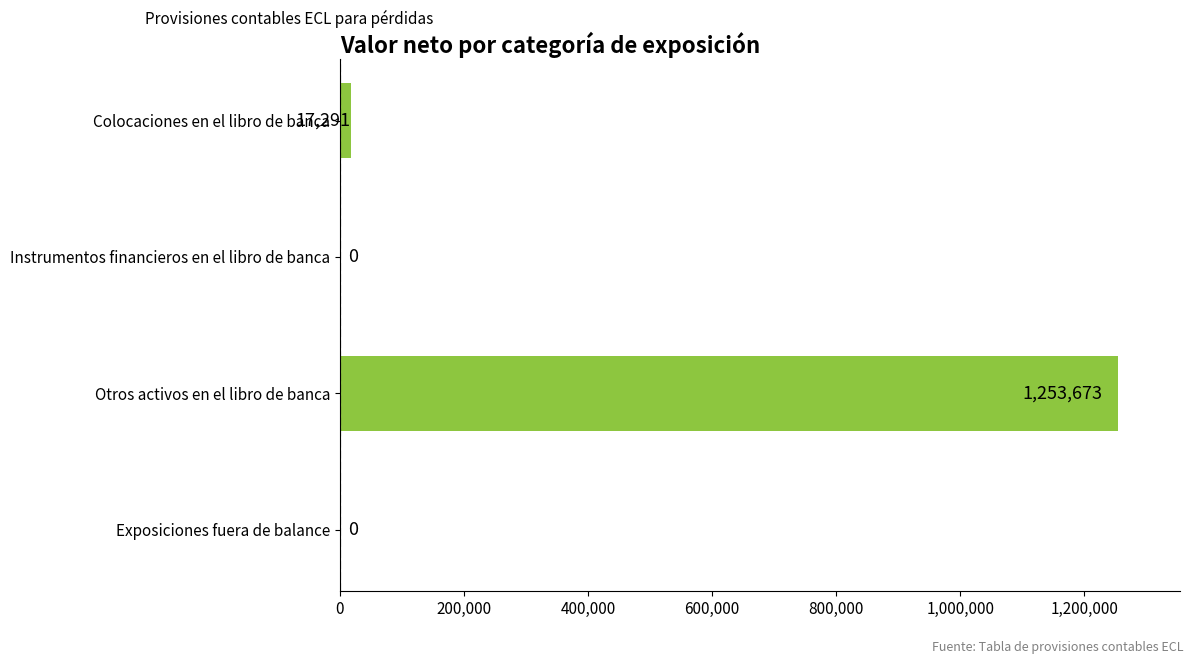

What is the average value?

317741